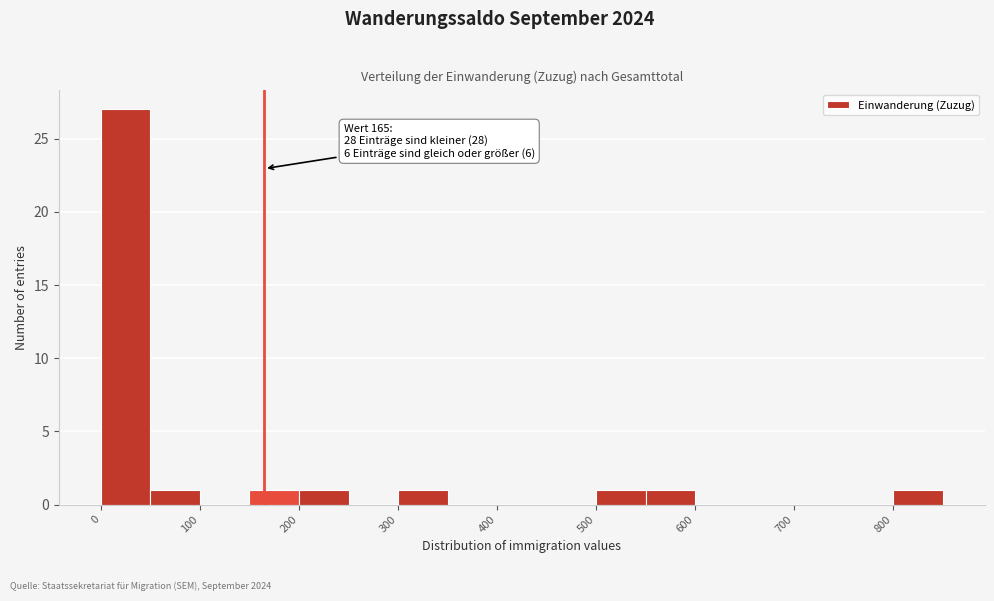

Over which range of the x-axis is the bar tallest?

0 to 50